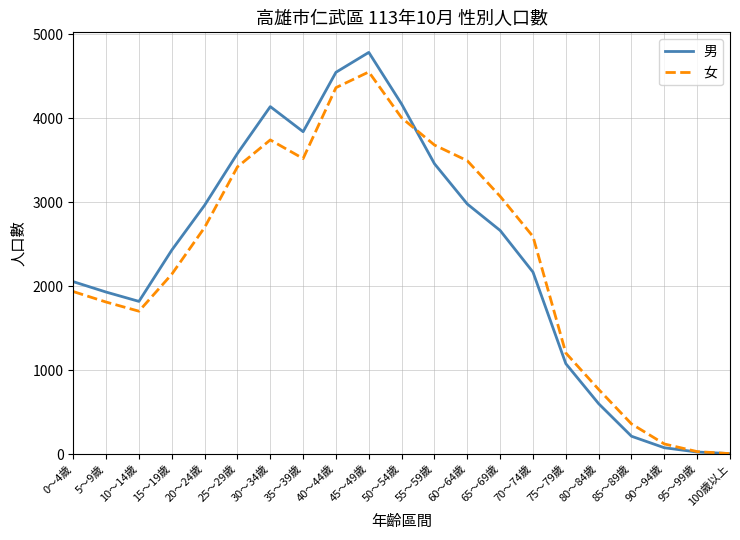

What is the lowest value of the 女 series?

5